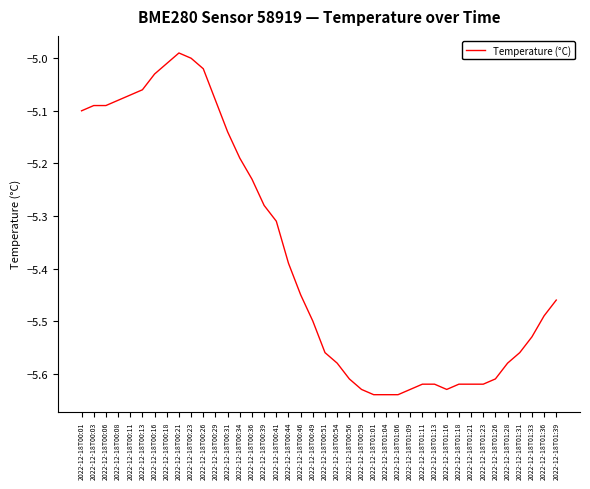

Where is the data nearest to the value -5?

2022-12-18T00:23